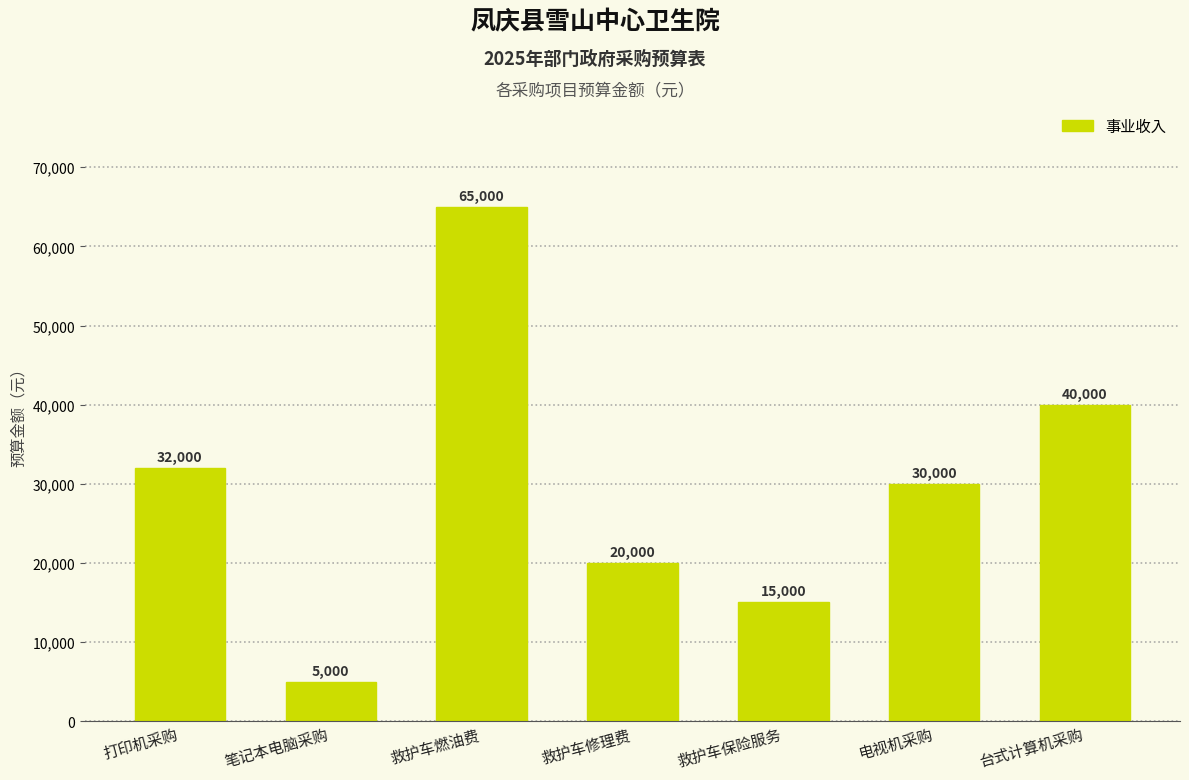

What is the maximum value shown in the chart?

65000